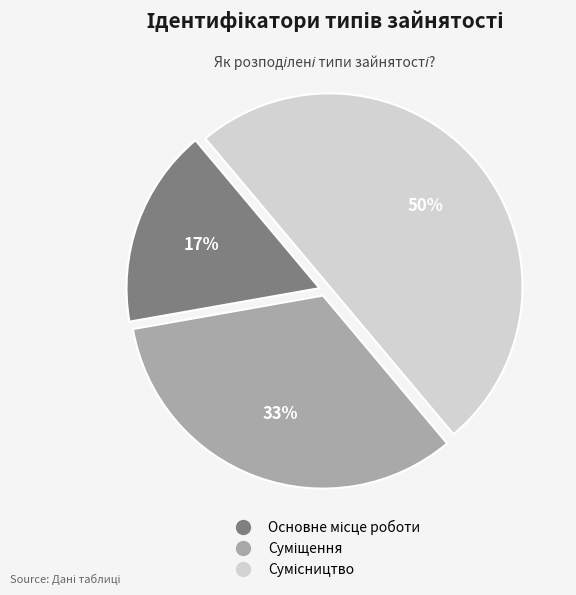

To the nearest percent, what is the average slice percentage?

33%